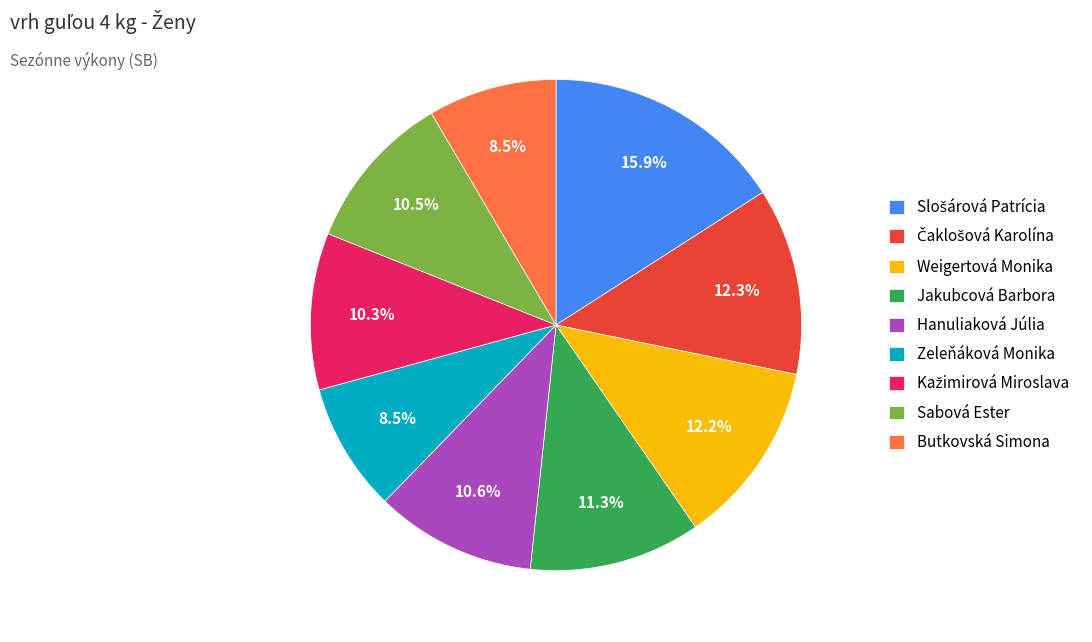

Do Hanuliaková Júlia and Zeleňáková Monika together represent more than half of the pie?

No